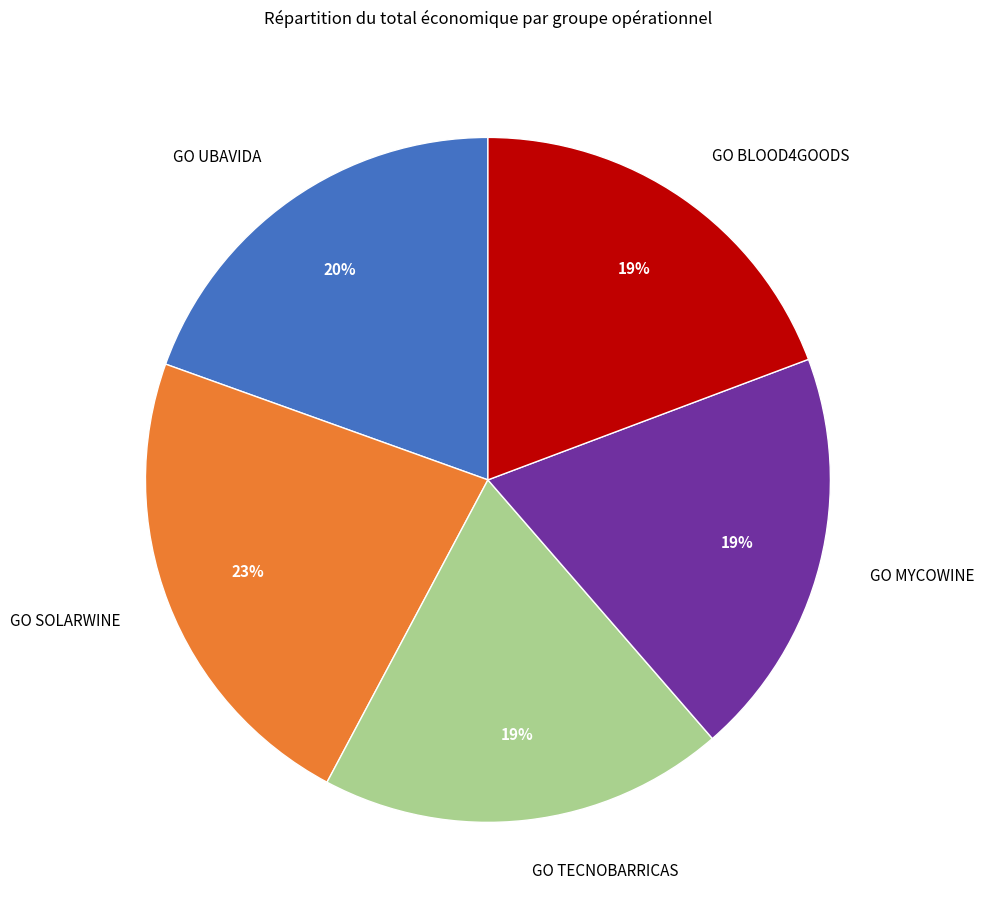

The GO BLOOD4GOODS slice represents 19% of the pie. True or false?

True